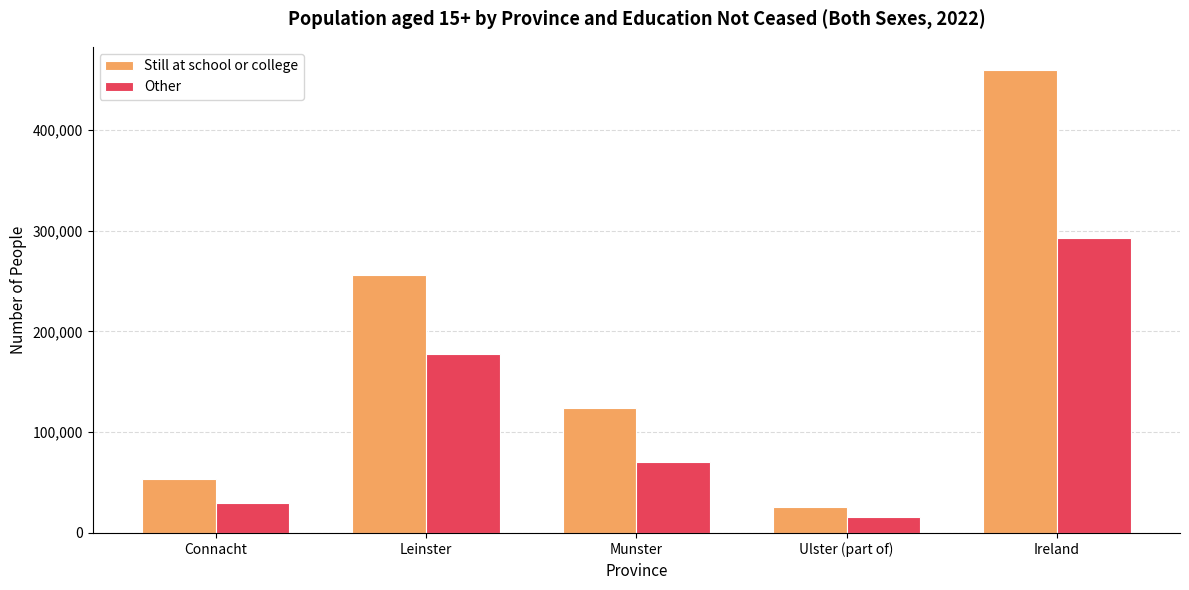

Which category has the highest value in the Other series?

Ireland